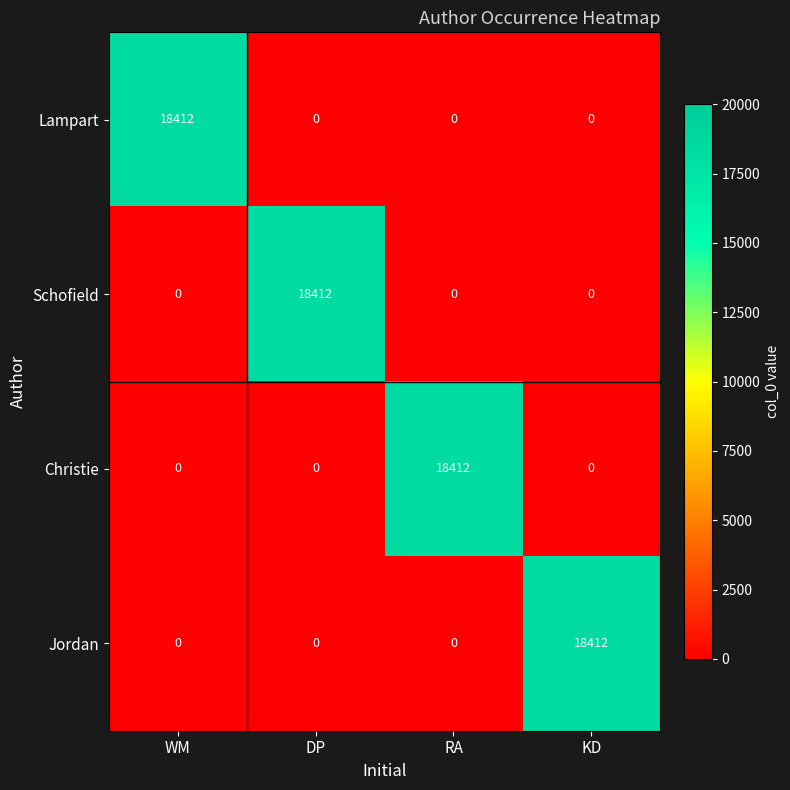

Reading left to right, transcribe all the data shown in this chart.

Lampart: 18412	0	0	0
Schofield: 0	18412	0	0
Christie: 0	0	18412	0
Jordan: 0	0	0	18412